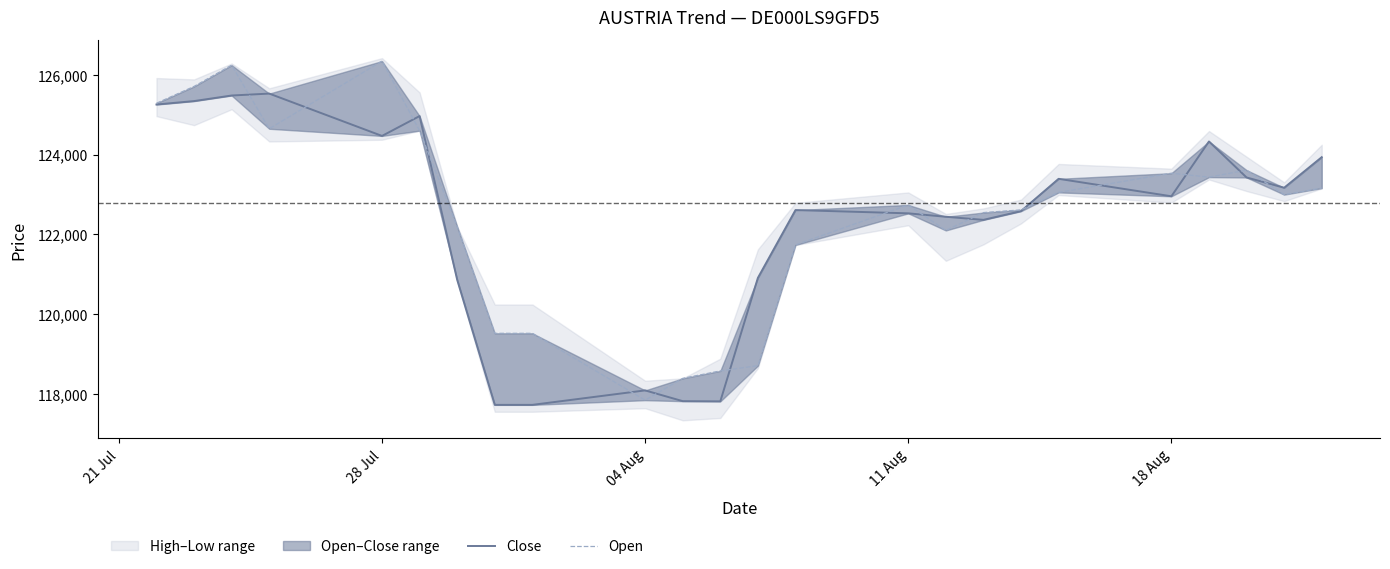

True or false: Open has more than 0 interior local peaks.

True